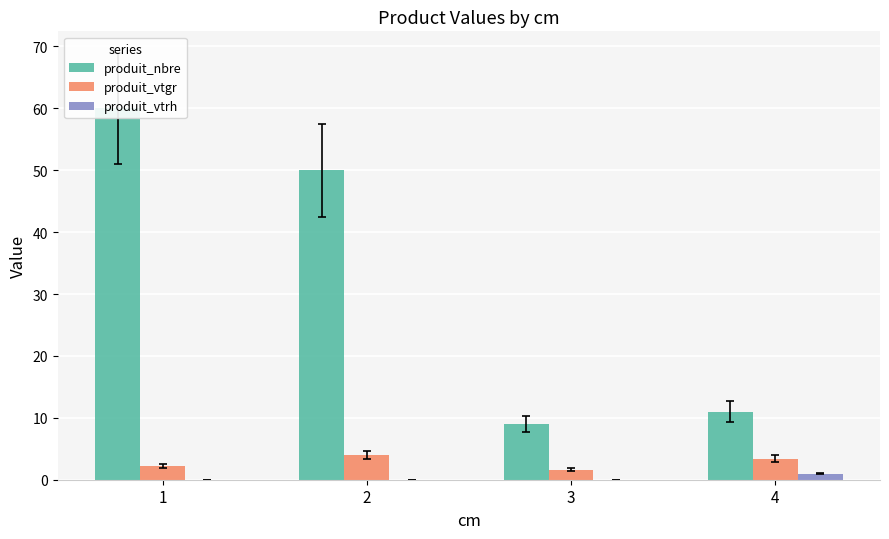

How many distinct data groups are displayed?

3